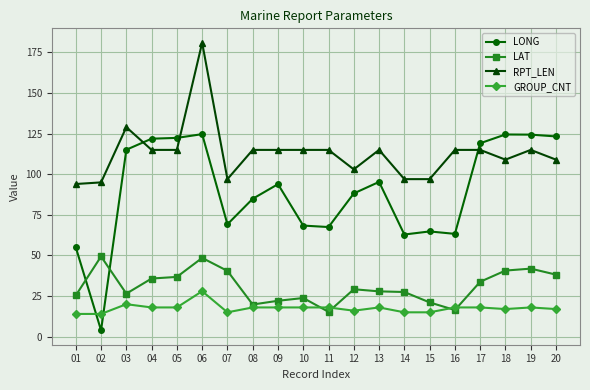

True or false: LAT has more than 2 interior local peaks.

True